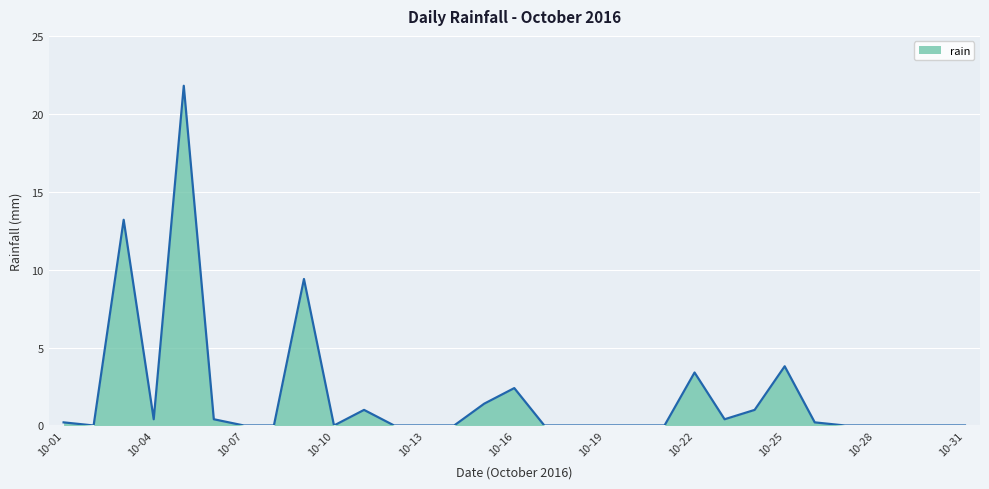

What is the greatest value displayed?

21.8